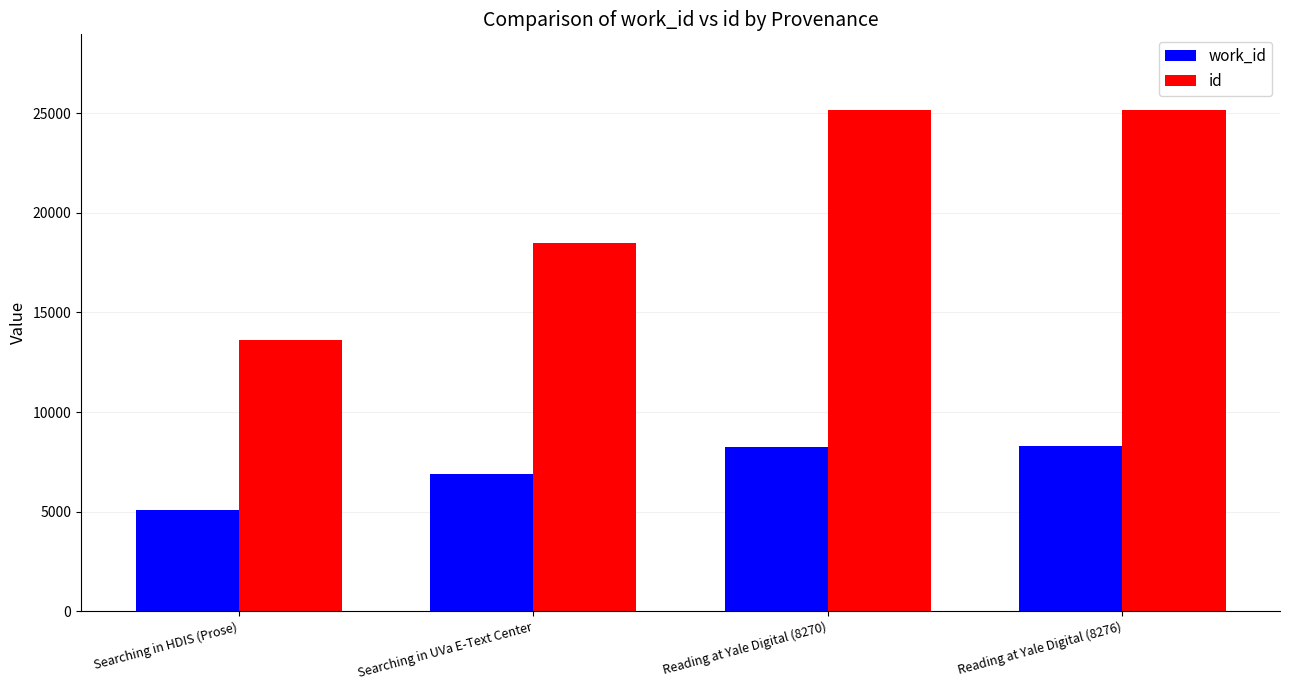

How many bars are there in each group?

2